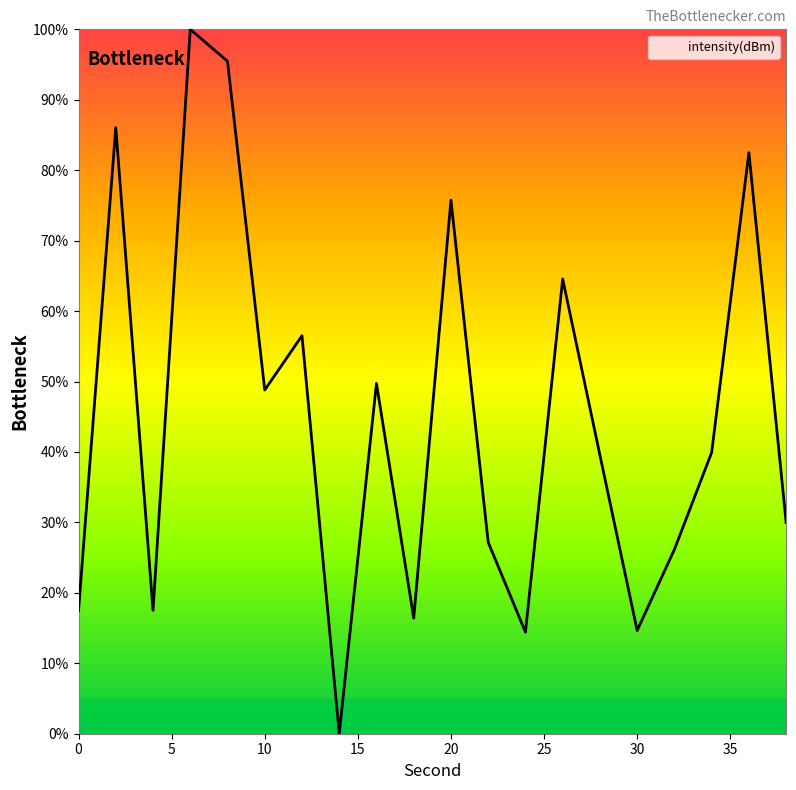

What is the maximum value shown in the chart?

100.0